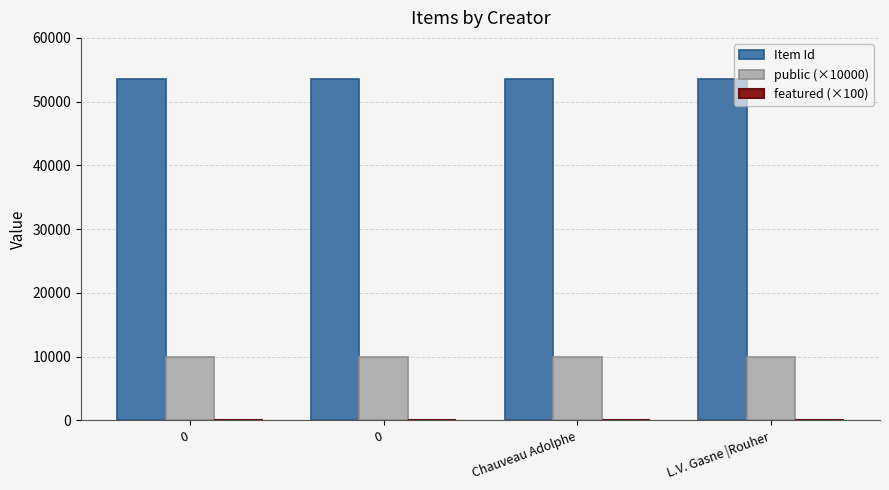

How many distinct data groups are displayed?

2